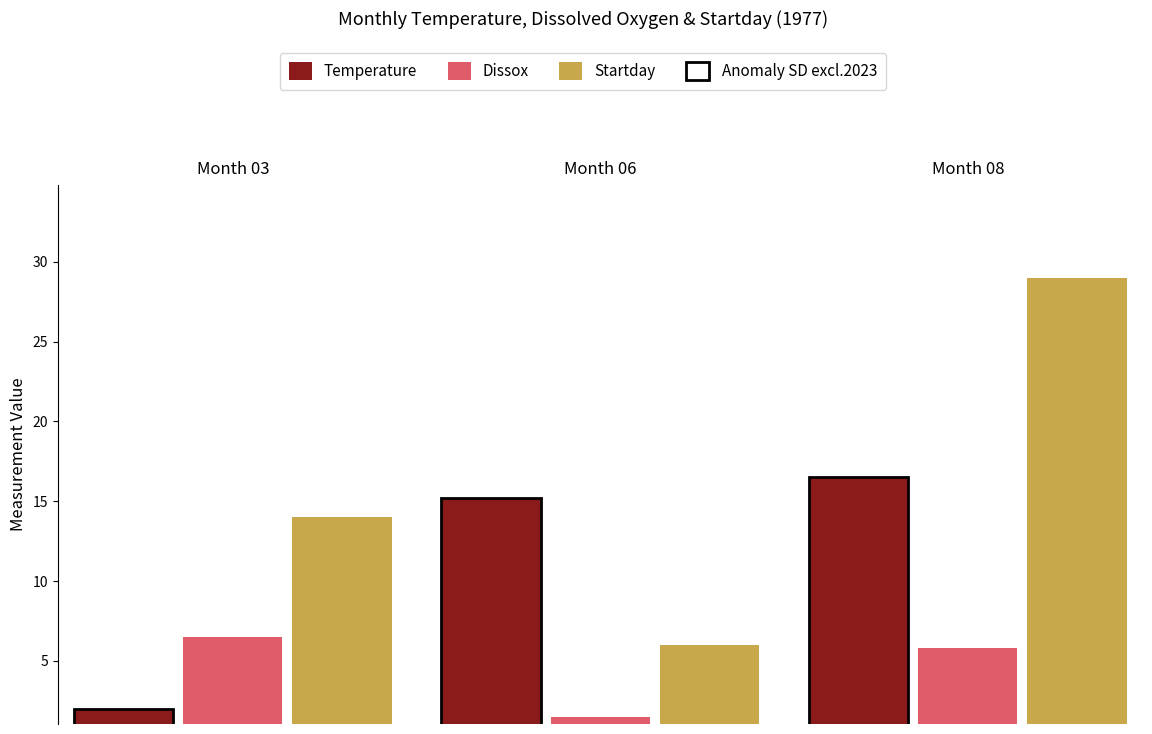

What is the difference between the Temperature values at 08 and 06?

1.3